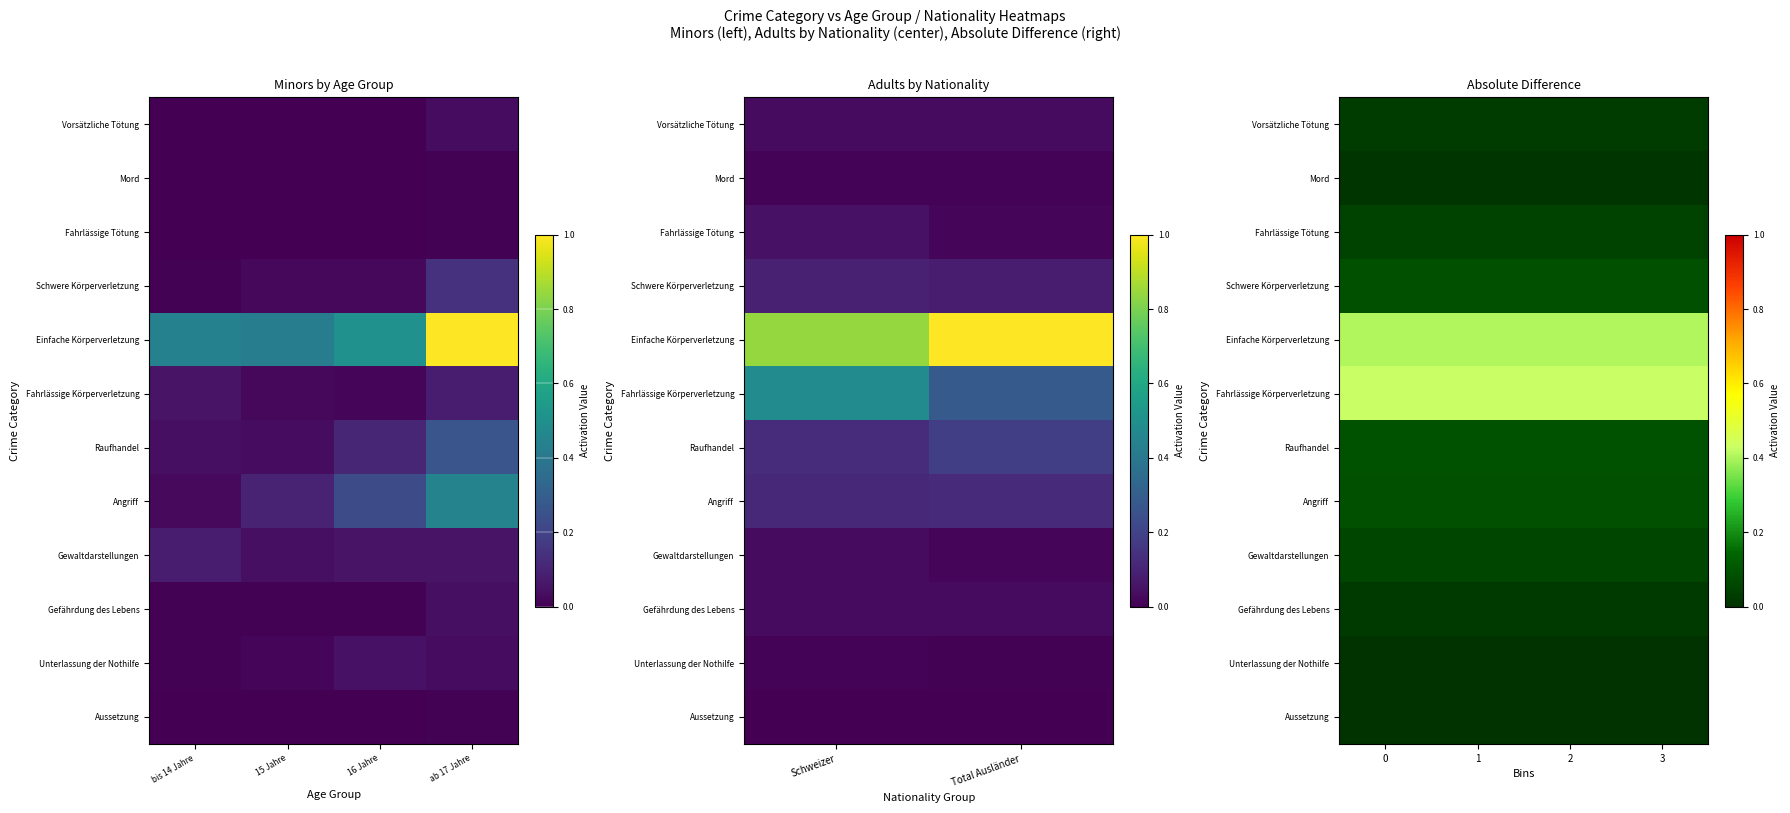

The Gewaltdarstellungen series shows 0.1 at 2. True or false?

True